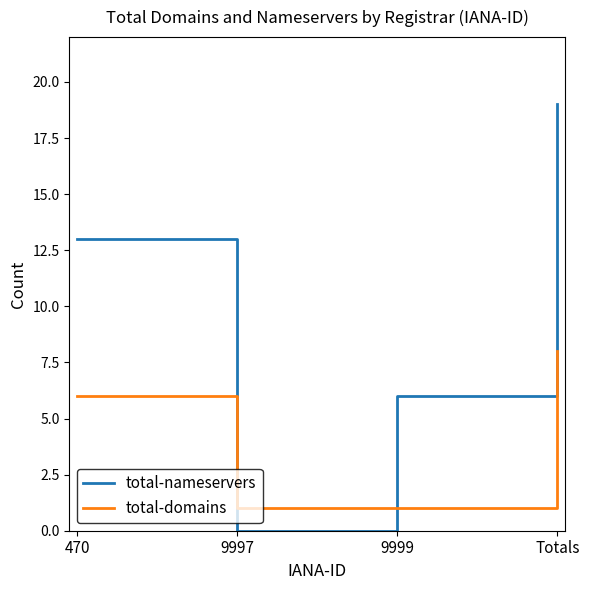

How many interior local valleys does the total-nameservers series have?

1